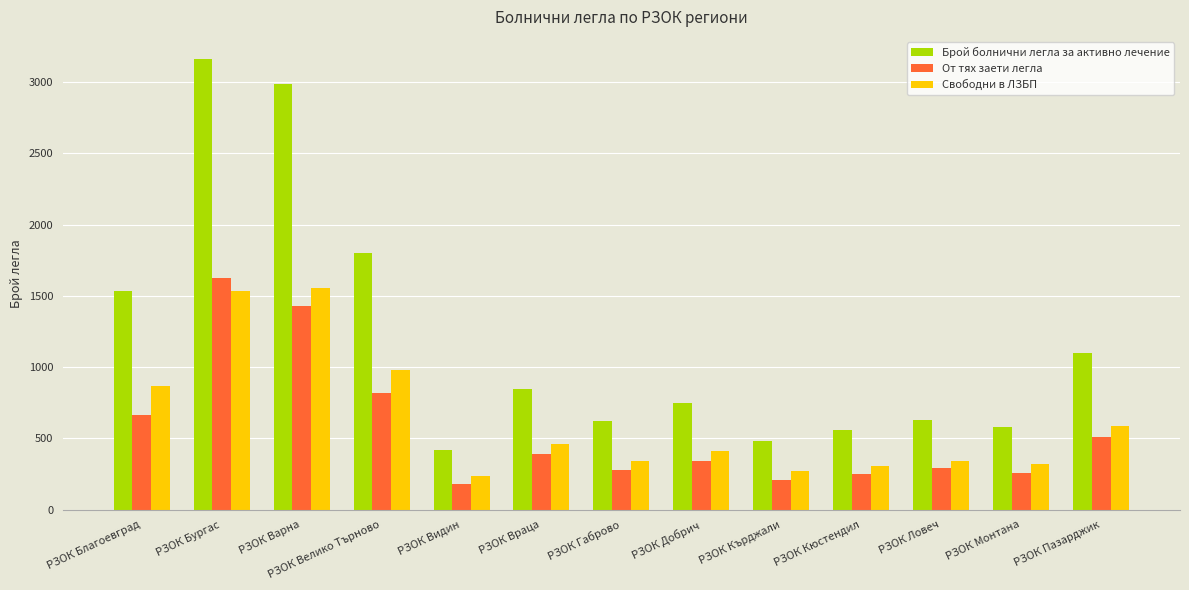

What is the difference between the second highest and minimum values in the Брой болнични легла за активно лечение series?

2566